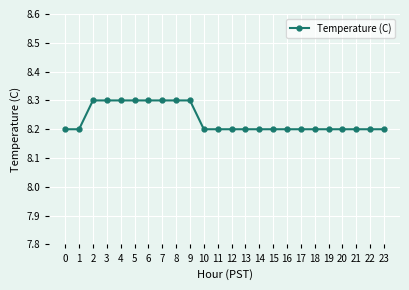

Reading right to left, transcribe all the data shown in this chart.

8.2	8.2	8.2	8.2	8.2	8.2	8.2	8.2	8.2	8.2	8.2	8.2	8.2	8.2	8.3	8.3	8.3	8.3	8.3	8.3	8.3	8.3	8.2	8.2